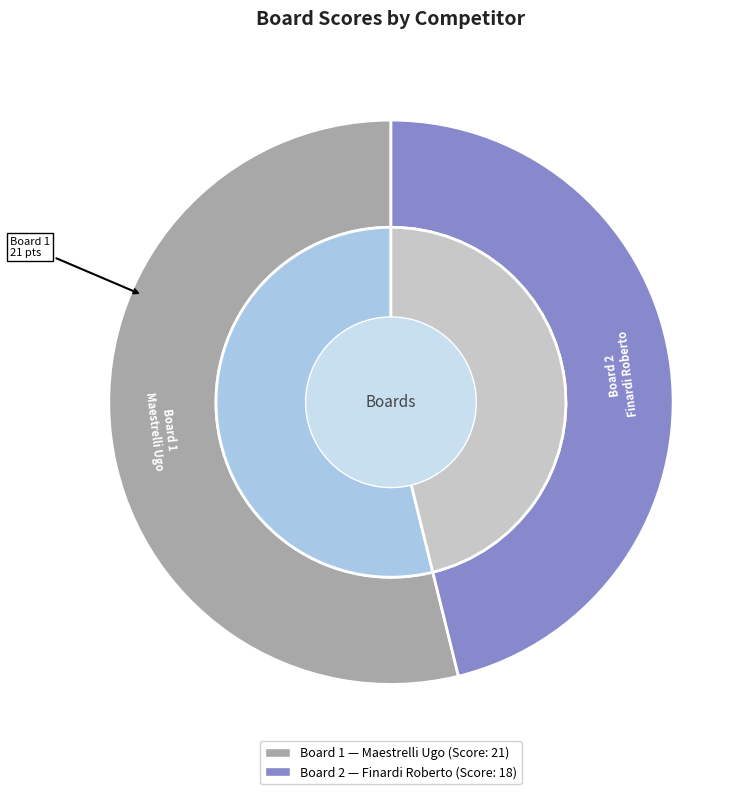

The 2 slice represents 46% of the pie. True or false?

True